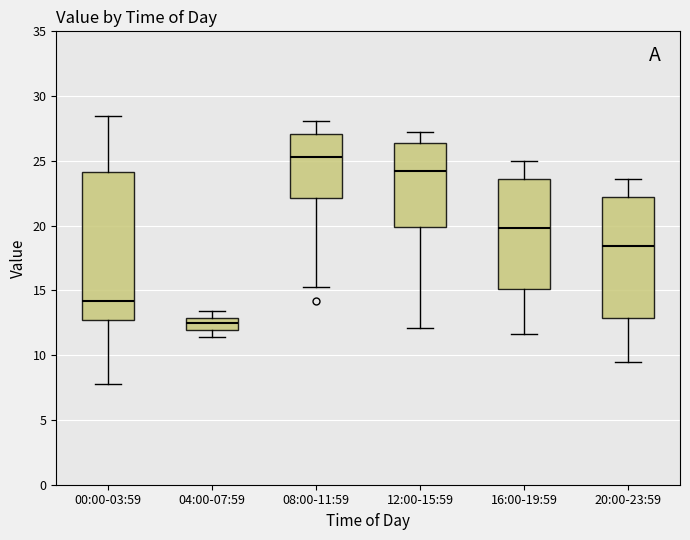

Reading left to right, read every box against the y-axis: the position of its median line, the range the box covers, and the ends of its whiskers. The values are not printed on the chart, so give them approximately, as read against the axis.

00:00-03:59: median 14.0, box 12.5 to 24.0, whiskers 8.0 to 28.5
04:00-07:59: median 12.5, box 12.0 to 13.0, whiskers 11.5 to 13.5
08:00-11:59: median 25.5, box 22.0 to 27.0, whiskers 15.5 to 28.0
12:00-15:59: median 24.5, box 20.0 to 26.5, whiskers 12.0 to 27.0
16:00-19:59: median 20.0, box 15.0 to 23.5, whiskers 11.5 to 25.0
20:00-23:59: median 18.5, box 13.0 to 22.0, whiskers 9.5 to 23.5